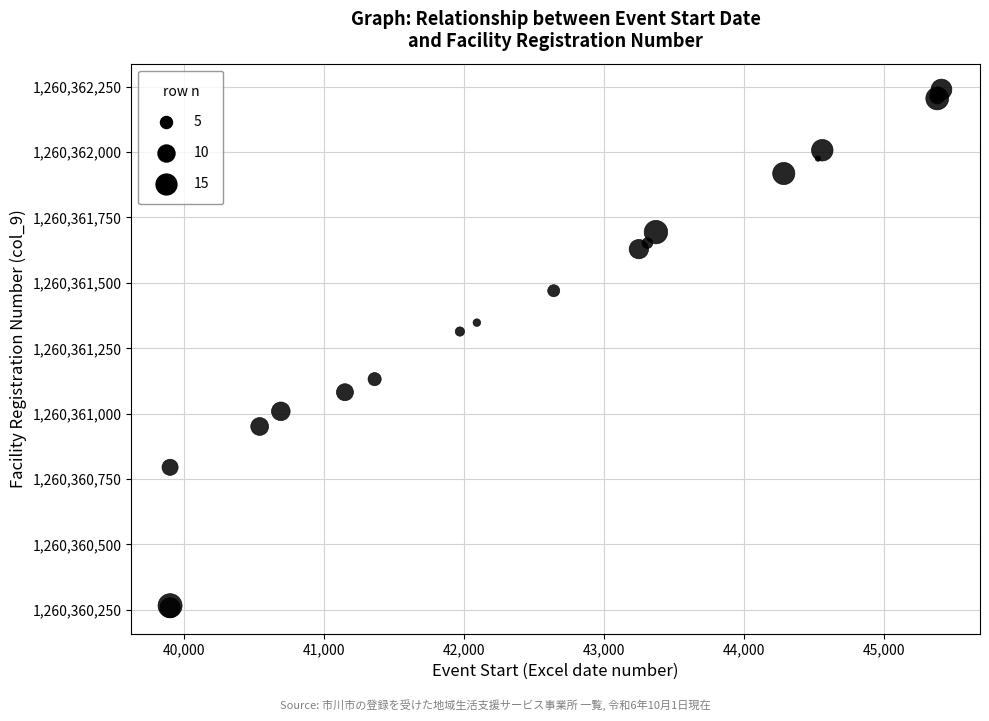

What Y value in the scatter plot is closest to 1260361248?

1260361314